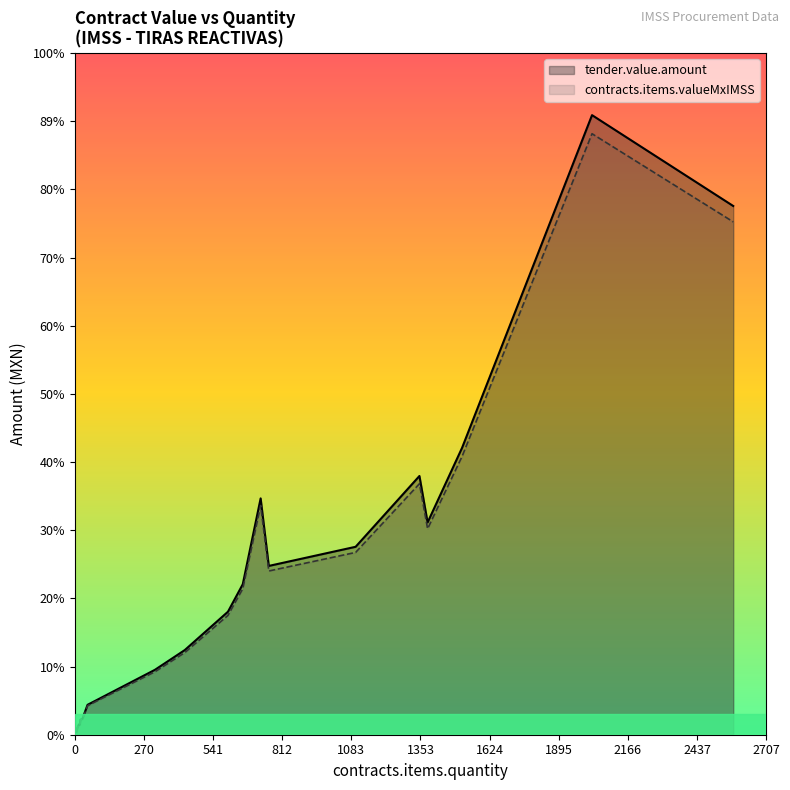

Is it true that tender.value.amount equals 668490.9 at 12506457?

False